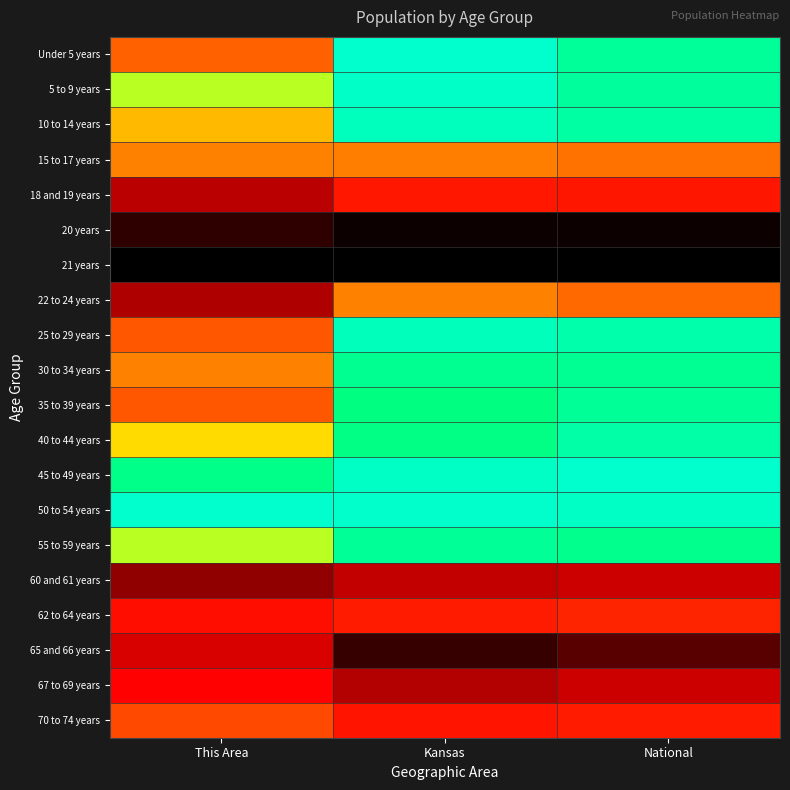

At how many categories does at least one series exceed 0?

3